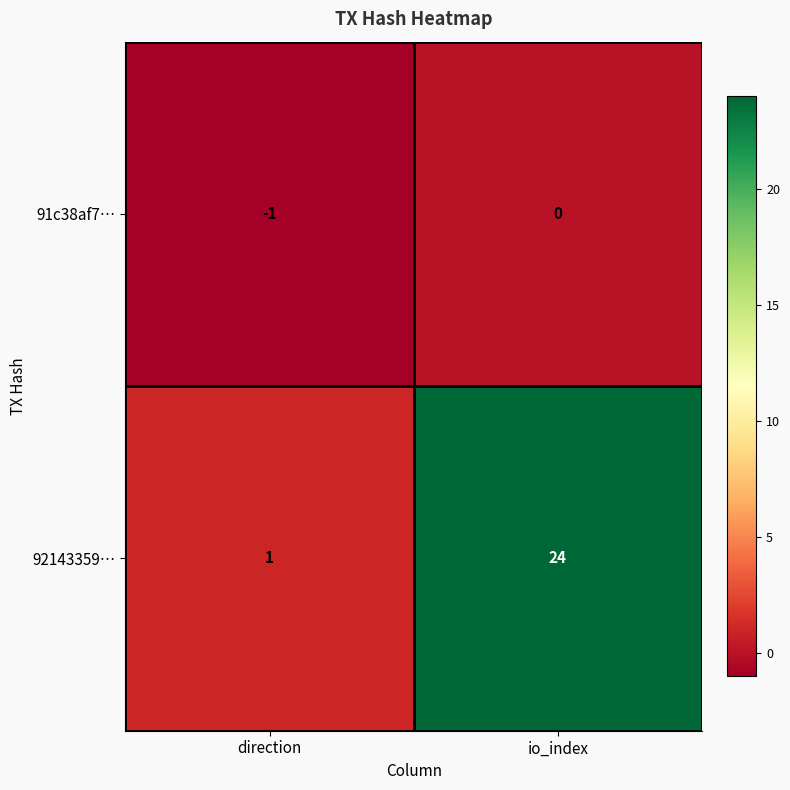

List the series in order of their peak value, lowest first.

91c38af7…, 92143359…